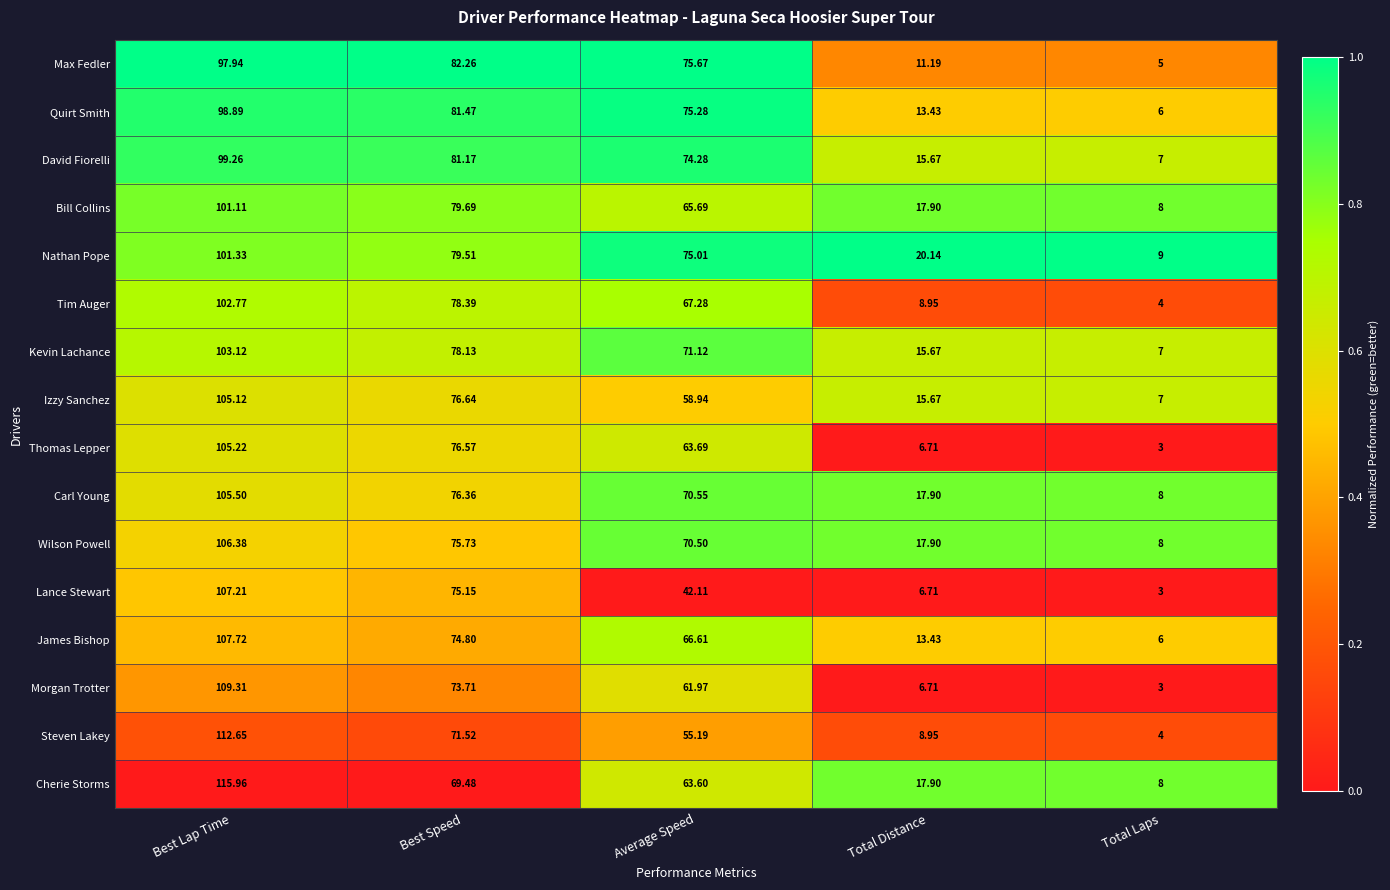

Between Best Speed and Total Laps, which series saw the biggest shift?

Max Fedler